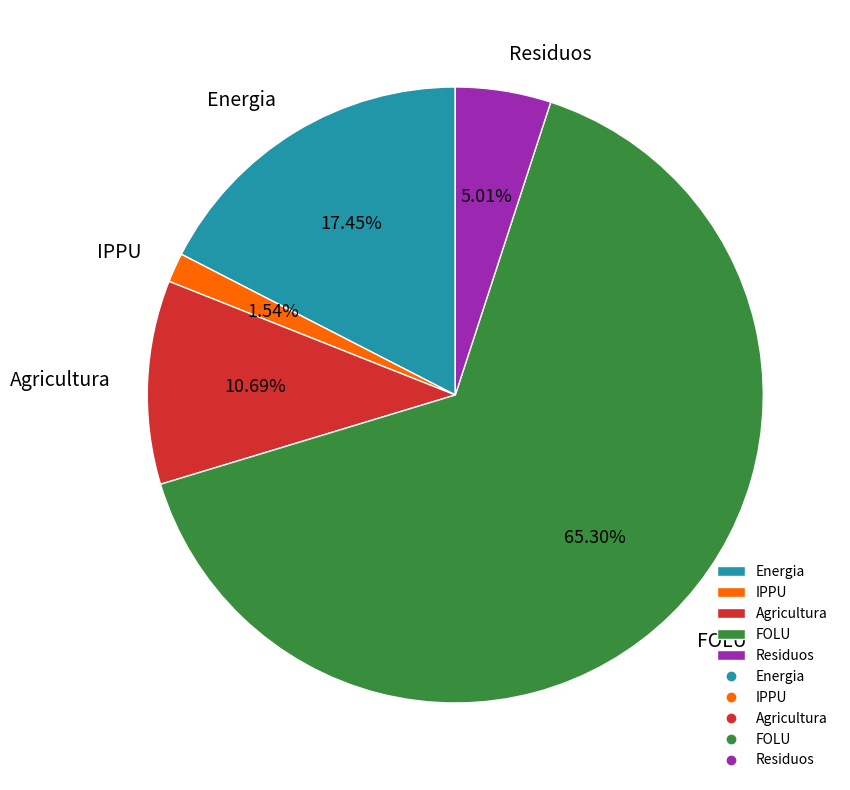

How many segments does this pie chart have?

5